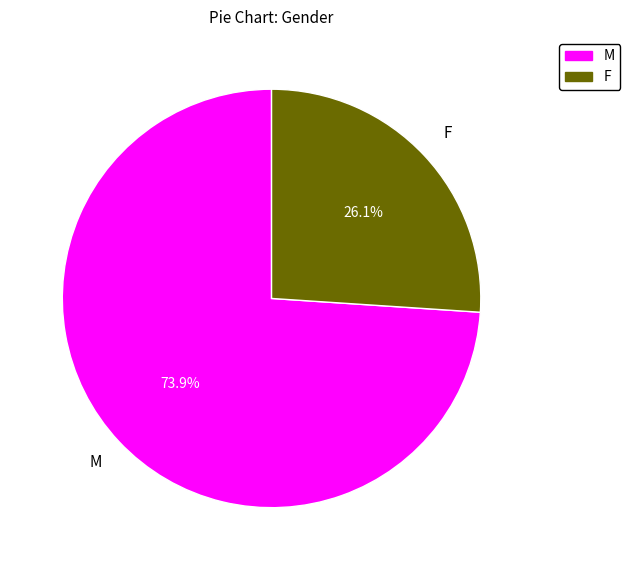

Which category has the biggest portion of the pie?

M